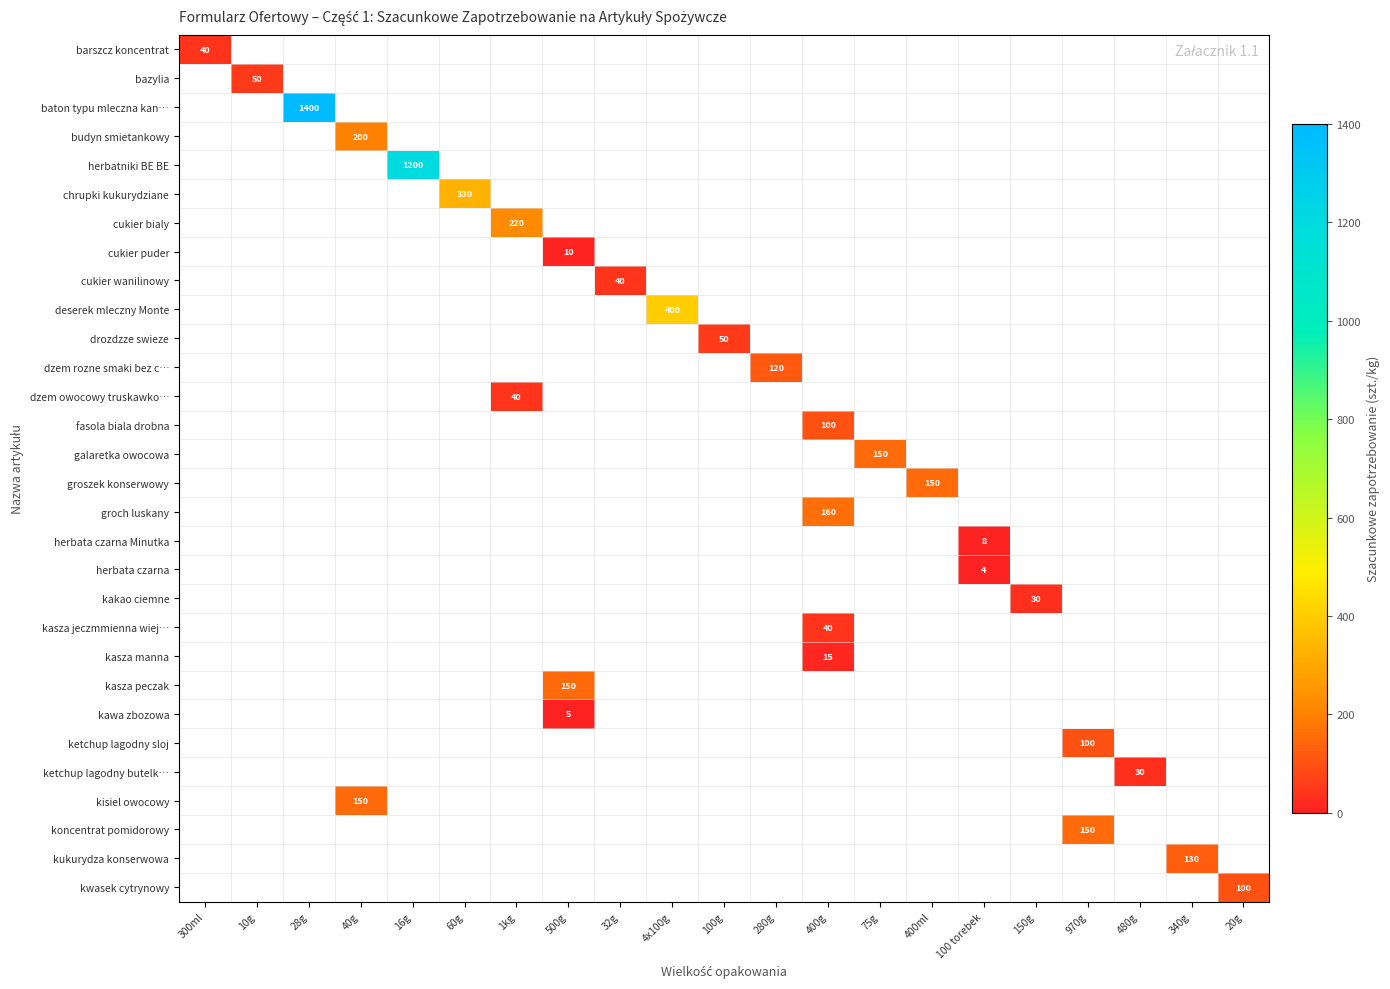

Count the number of categories in the chart.

21